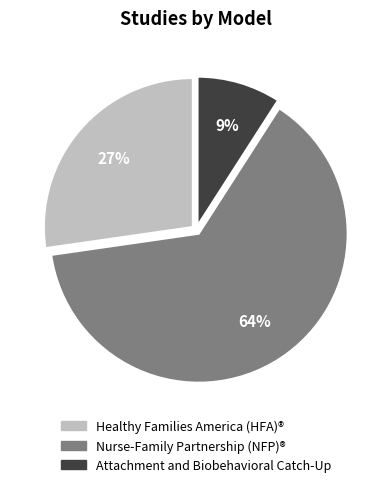

To the nearest percent, what portion does Attachment and Biobehavioral Catch-Up represent?

9%